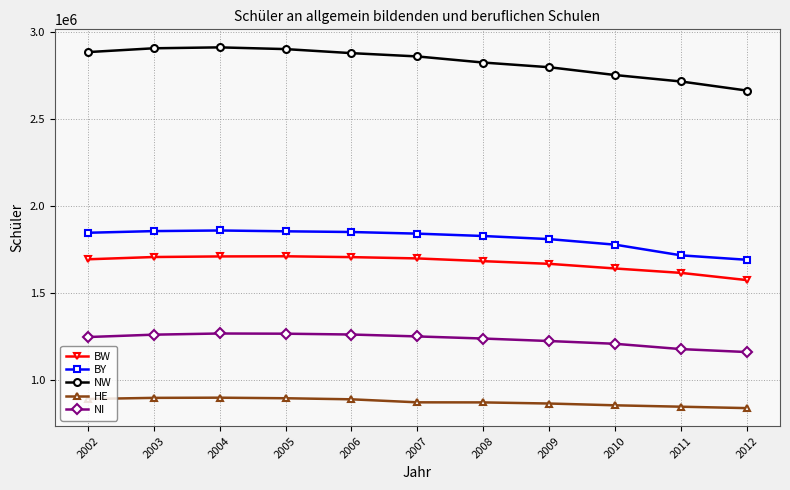

What is the total value across all series at 2007?

8531603